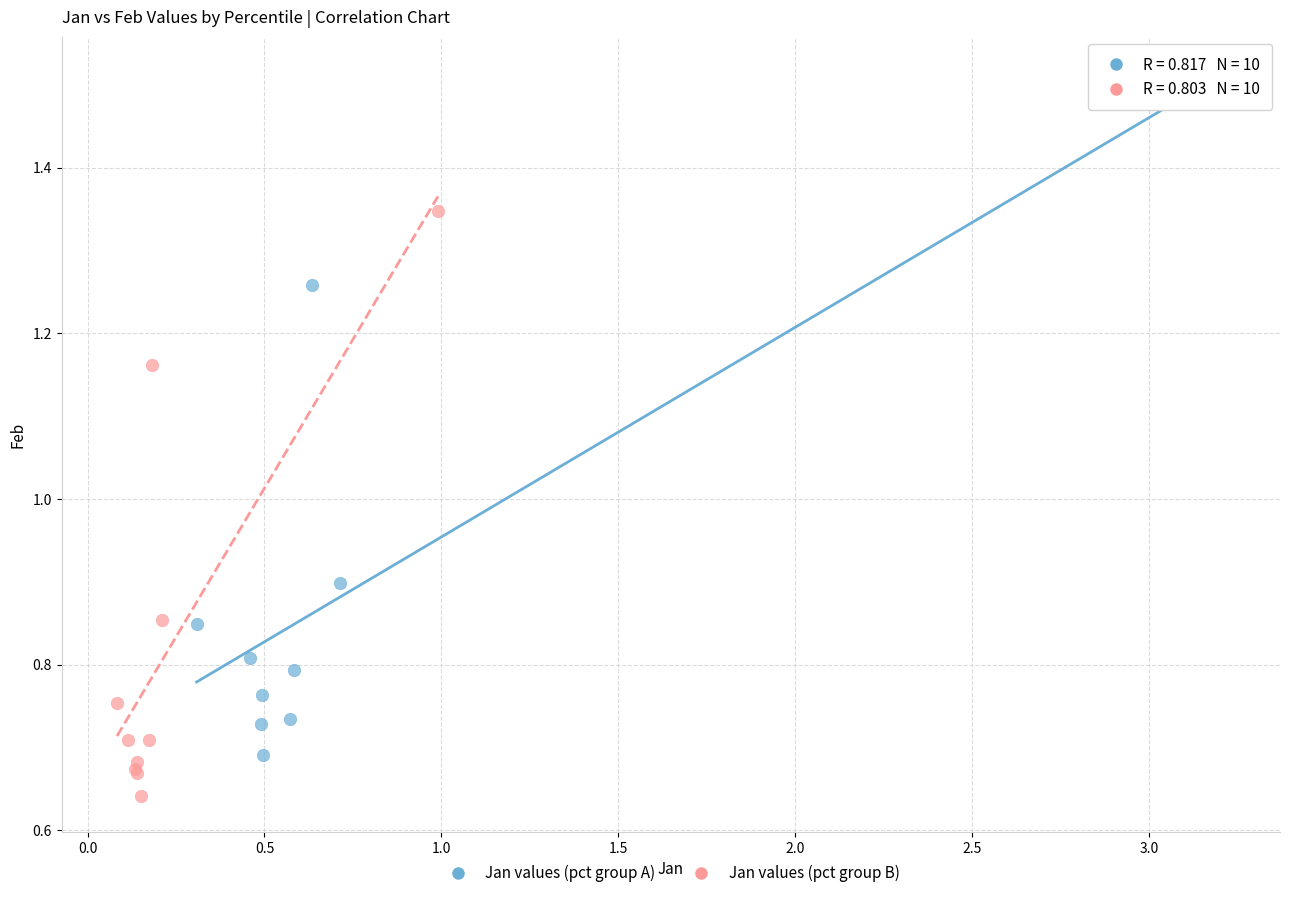

Which series contains the highest Y value?

Jan values (pct group A)